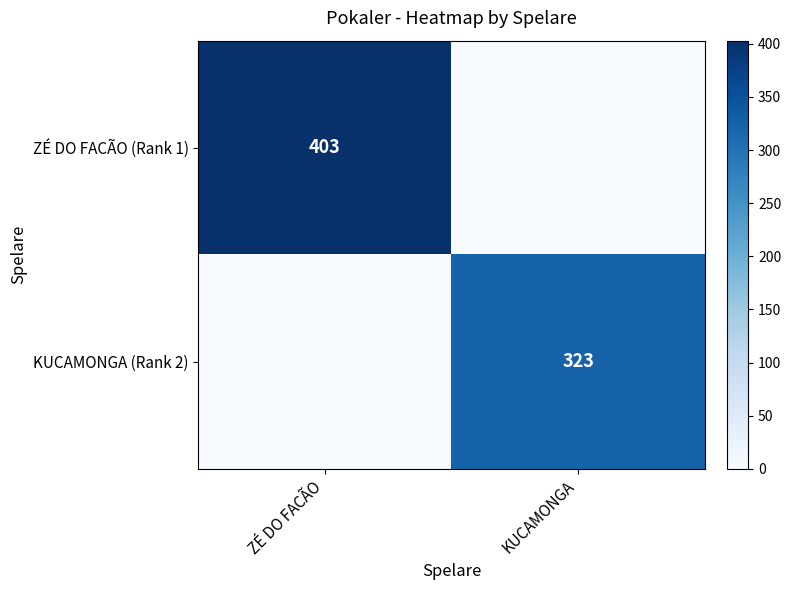

Is it true that ZÉ DO FACÃO (Rank 1) equals 403 at ZÉ DO FACÃO?

True